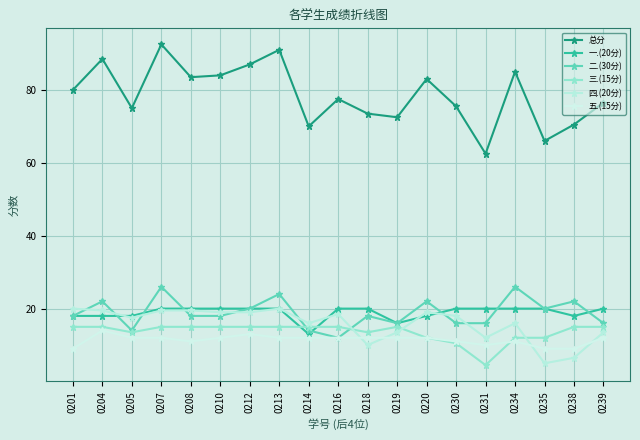

Which label corresponds to the largest value in the chart?

0207